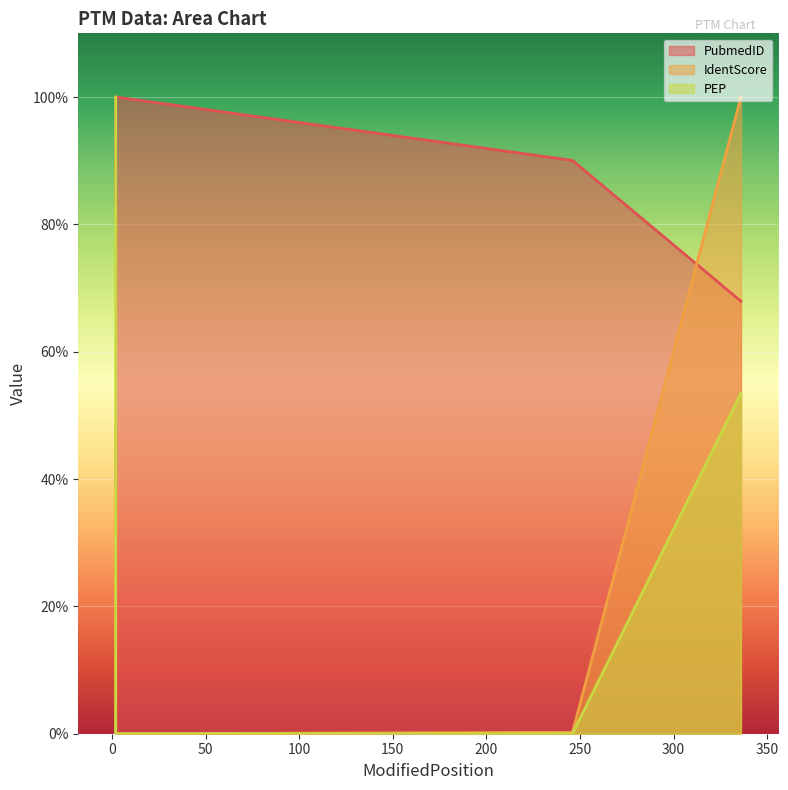

How many interior local valleys does the IdentScore series have?

1